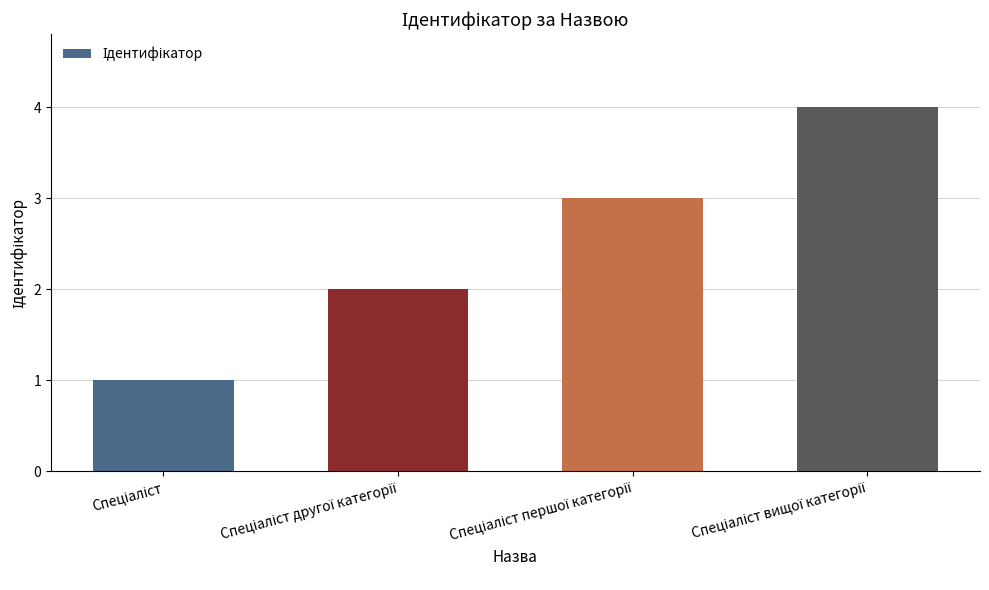

What is the smallest value displayed?

1